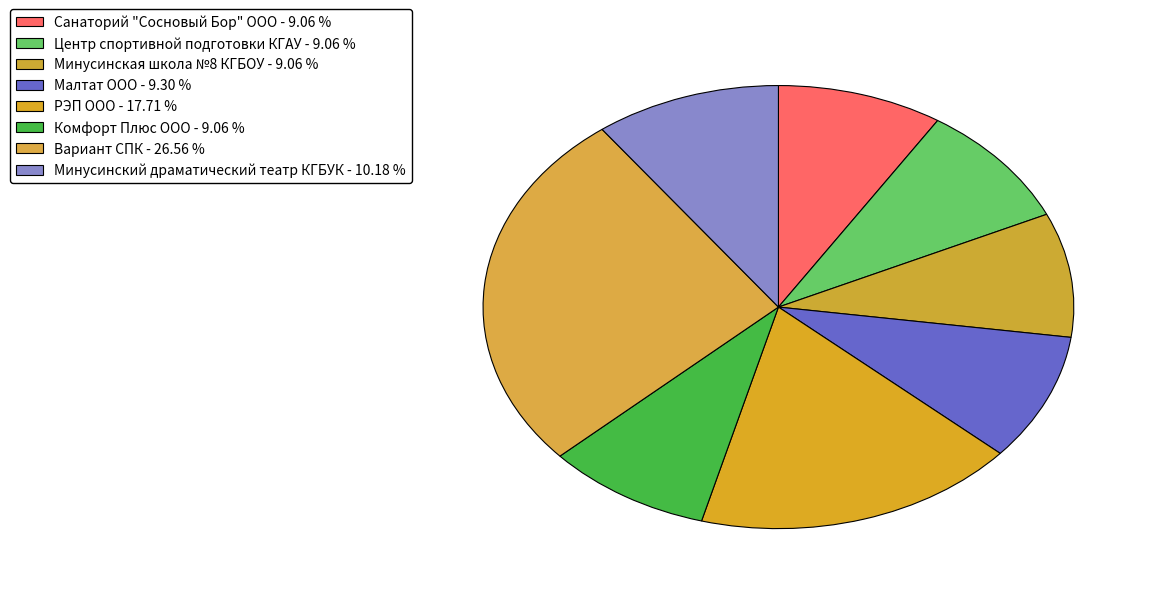

Count the number of slices in the pie.

8